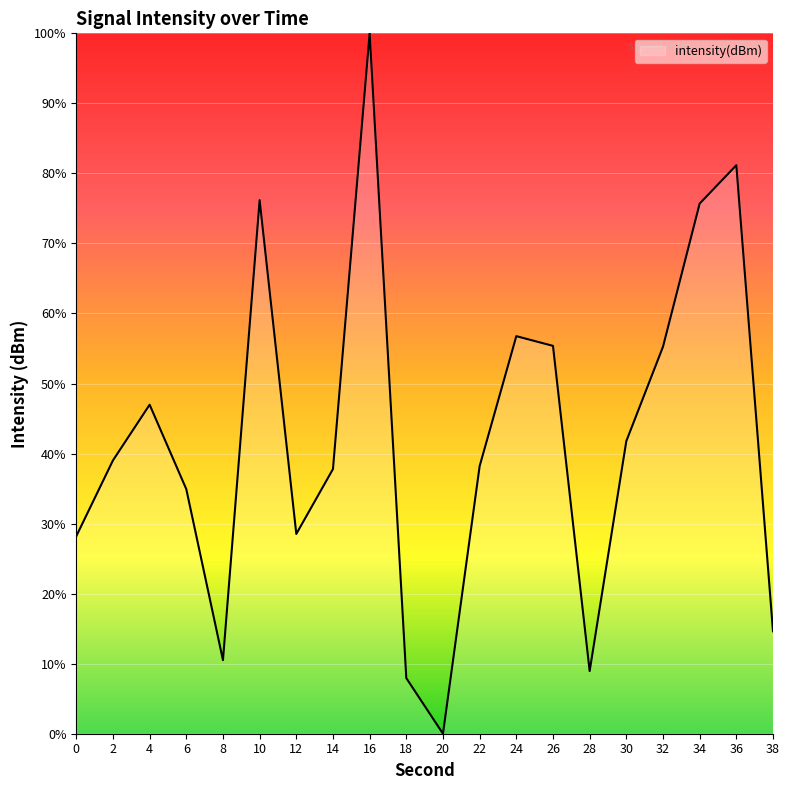

Does the chart display data point markers on the line(s)?

No